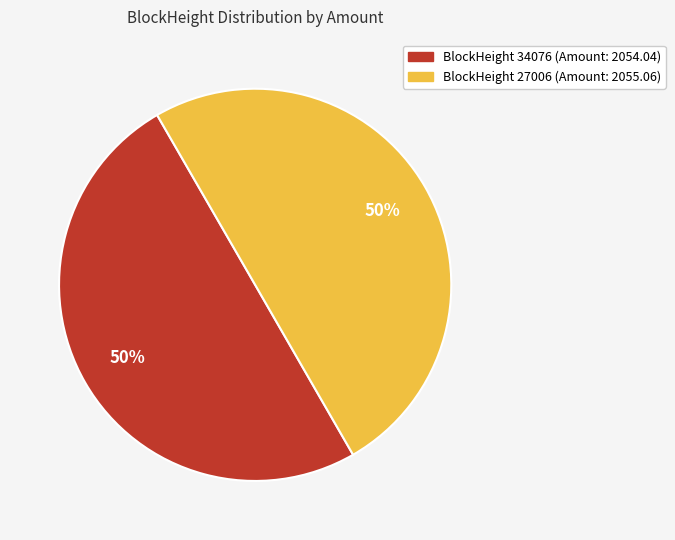

To the nearest percent, what is the average slice percentage?

50%